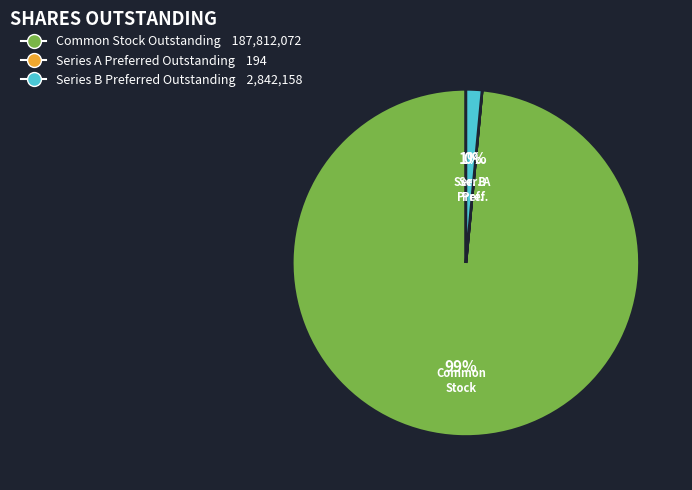

True or false: Common Stock Outstanding accounts for 92% of the total.

False